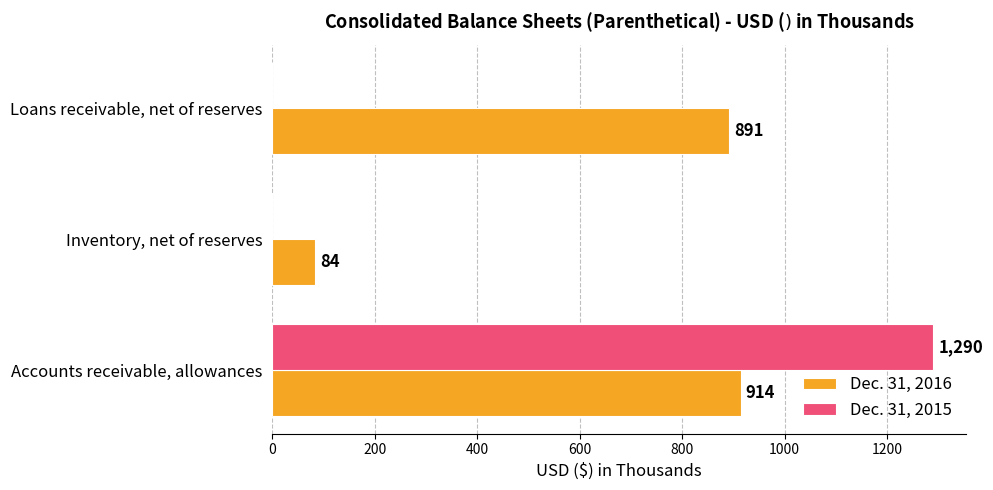

What value does the Dec. 31, 2016 series have at Loans receivable, net of reserves?

891